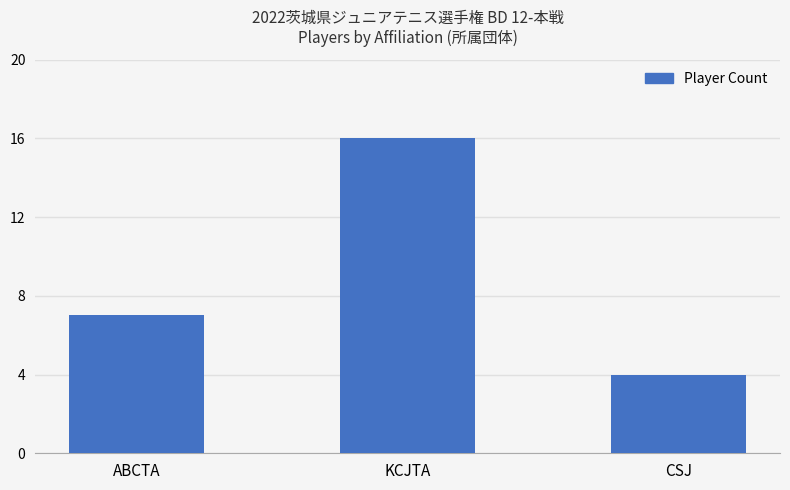

Rank the categories by value from highest to lowest.

KCJTA, ABCTA, CSJ